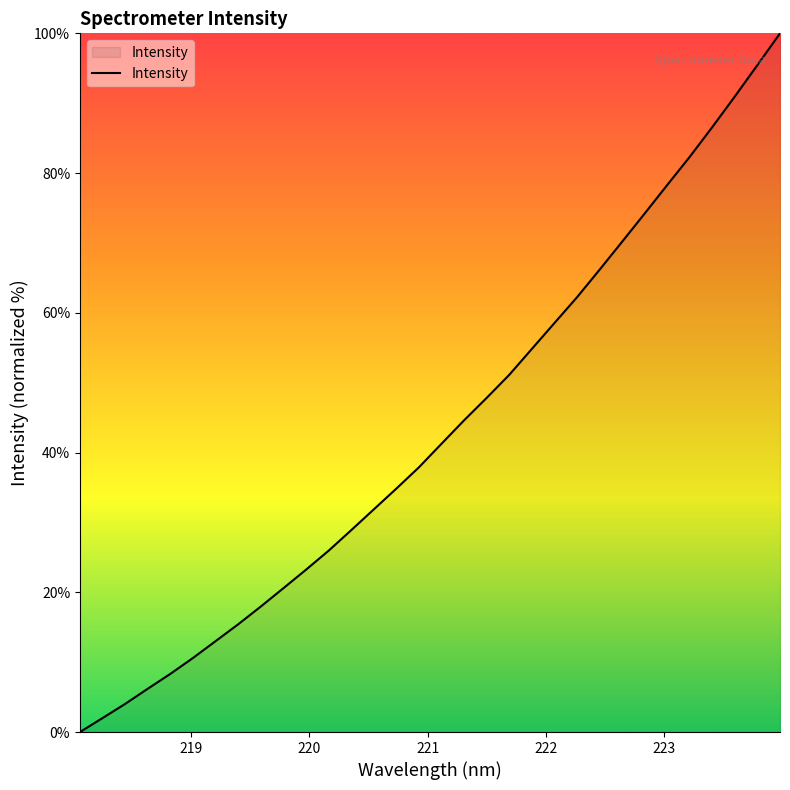

How many lines are shown in the chart?

1